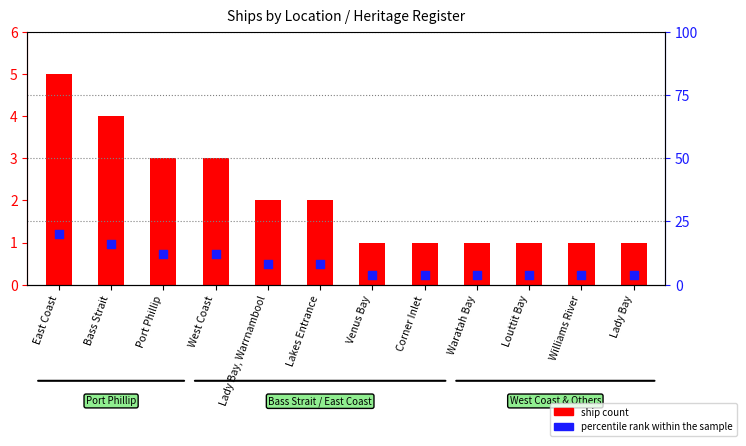

What are all the series names shown in the legend?

ship count, percentile rank within the sample